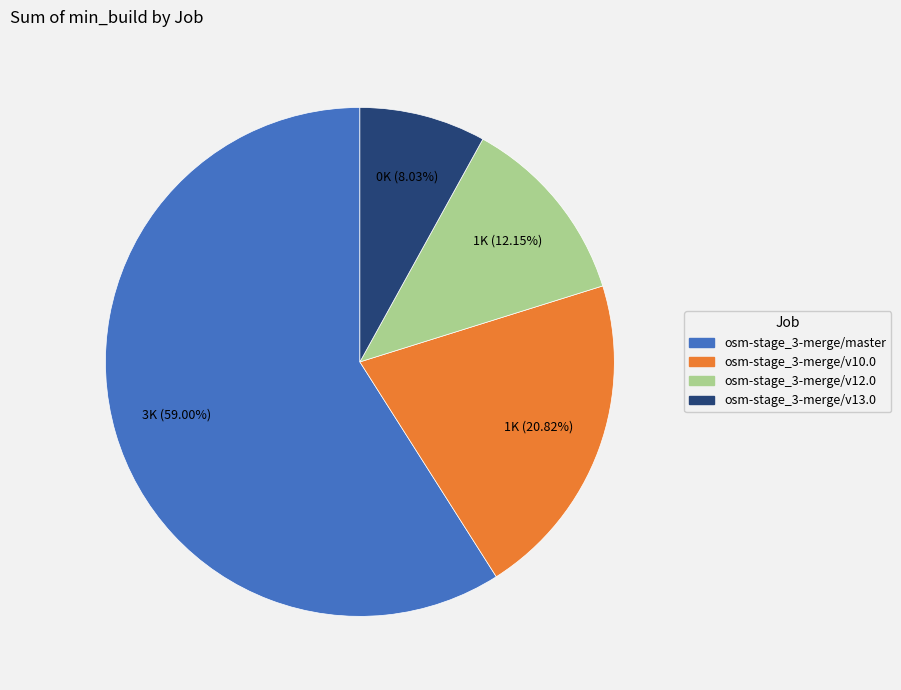

To the nearest percent, what is the average slice percentage?

25%